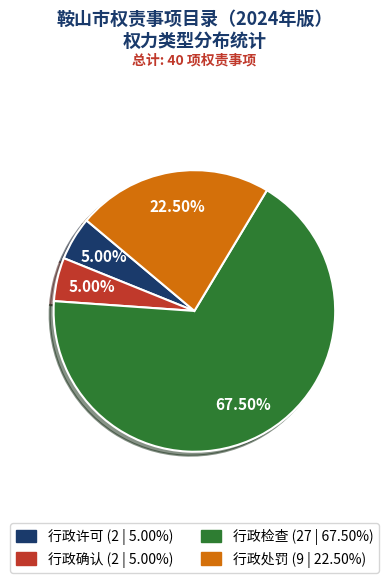

Does 行政处罚 (9 | 22.50%) represent more than half of the total?

No